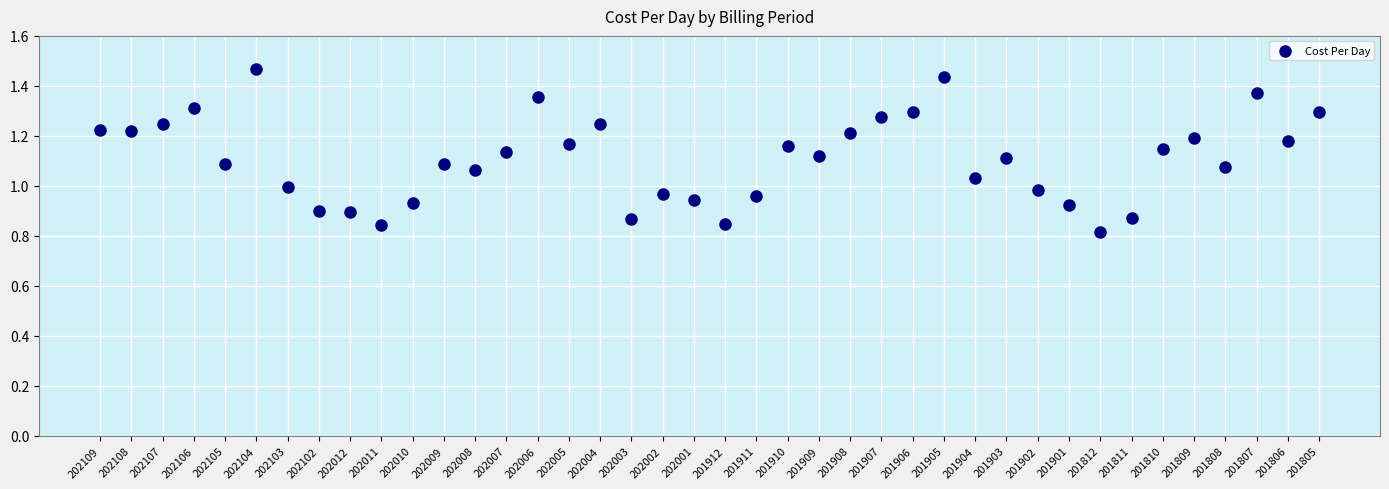

What is the range of Y values (max minus min)?

0.7